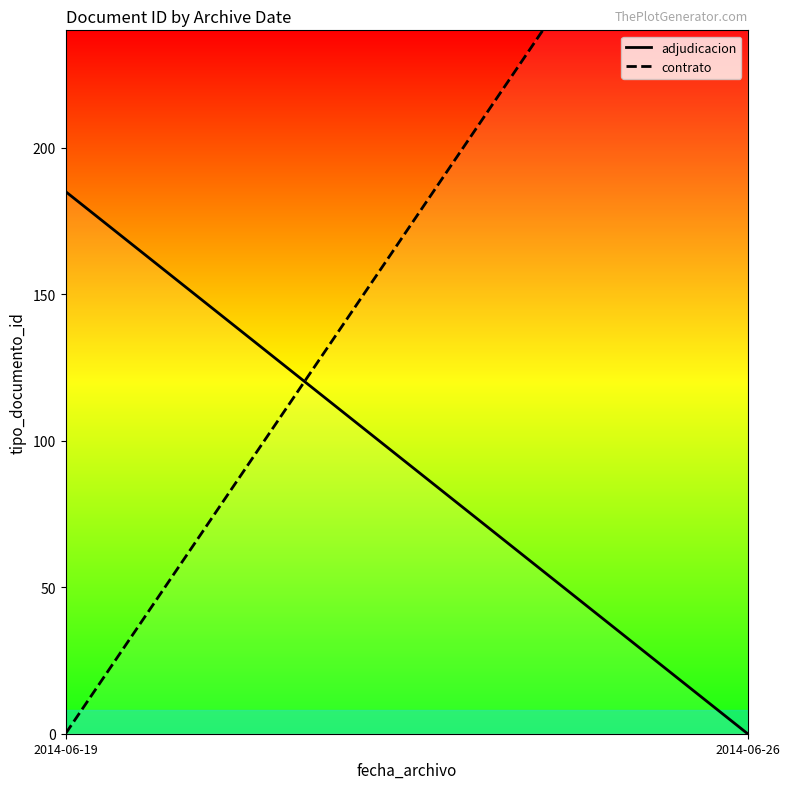

The contrato series shows 157 at 2014-06-19. True or false?

False